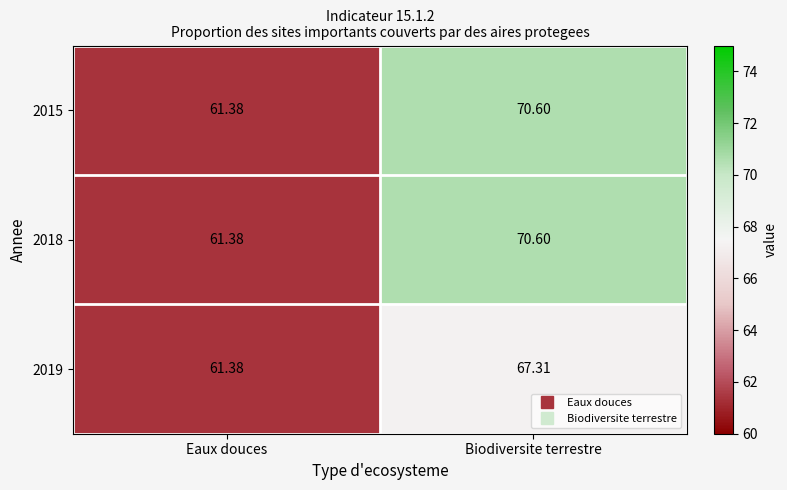

Where is 2019 nearest to the value 64?

Eaux douces